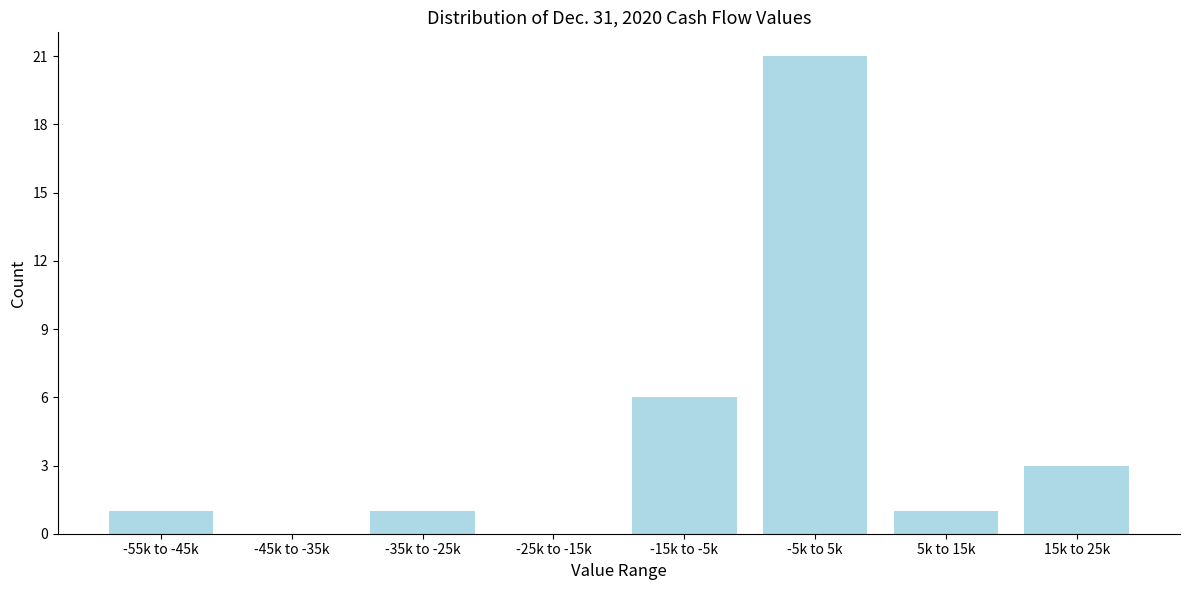

Reading right to left, transcribe all the data shown in this chart.

15k to 25k=3	5k to 15k=1	-5k to 5k=21	-15k to -5k=6	-25k to -15k=0	-35k to -25k=1	-45k to -35k=0	-55k to -45k=1